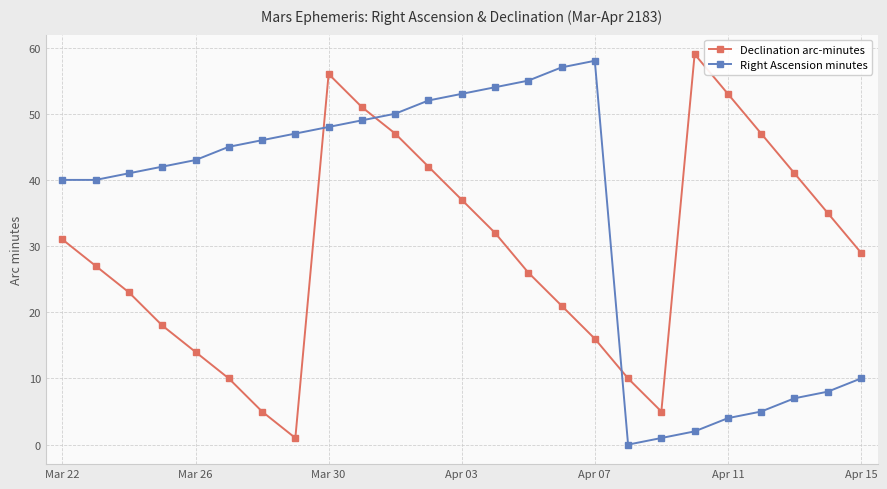

Rank the series by their average value, from highest to lowest.

Right Ascension minutes, Declination arc-minutes